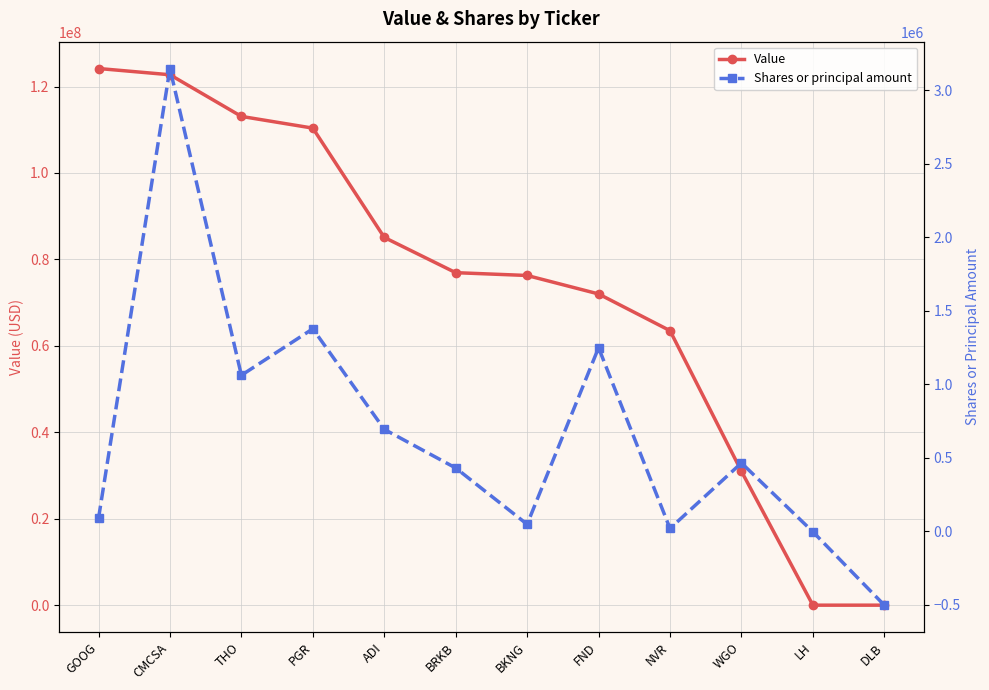

What are all the series names shown in the legend?

Value, Shares or principal amount